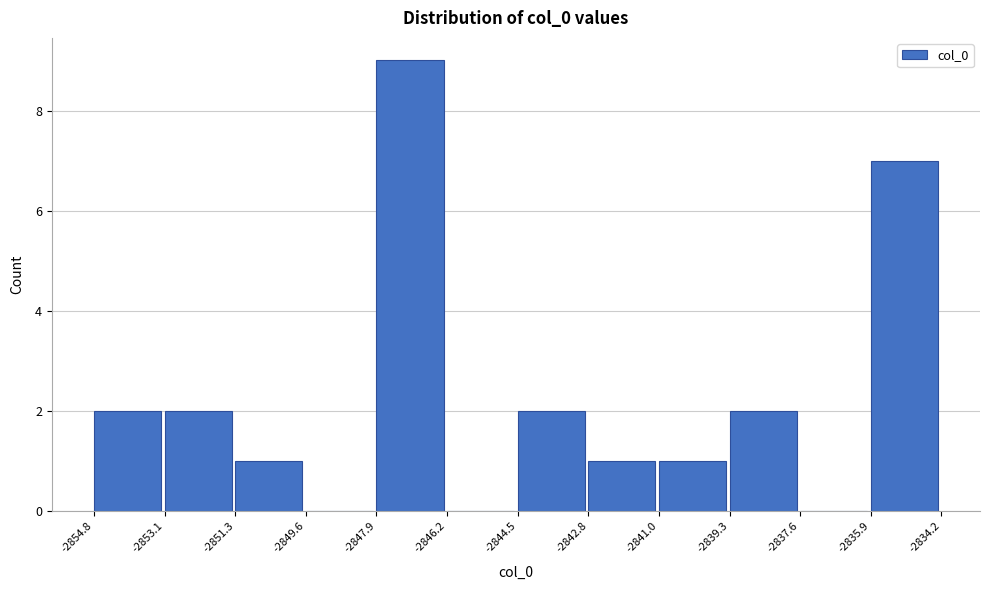

Which range on the x-axis has the tallest bar?

-2847.9 to -2846.2